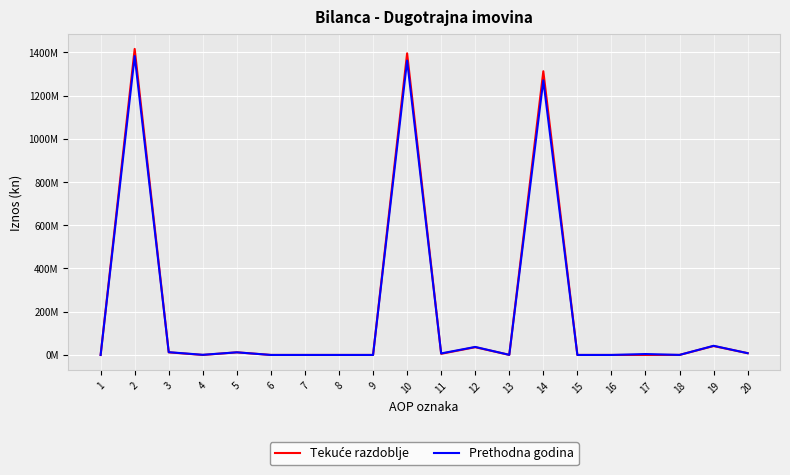

Does the chart display data point markers on the line(s)?

No